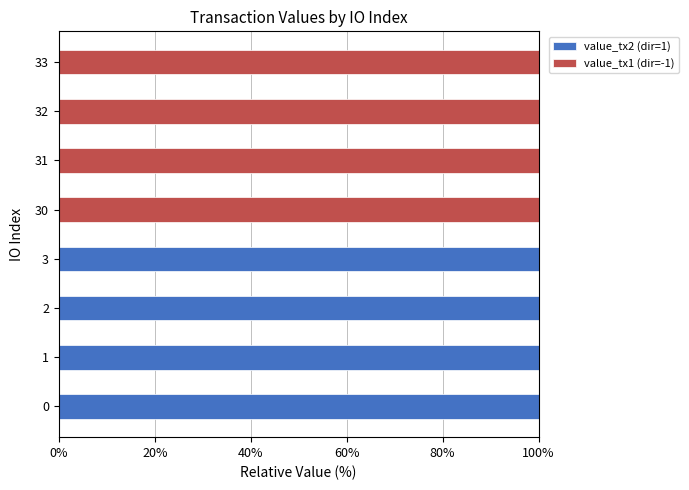

What is the maximum value for value_tx2 (dir=1)?

100